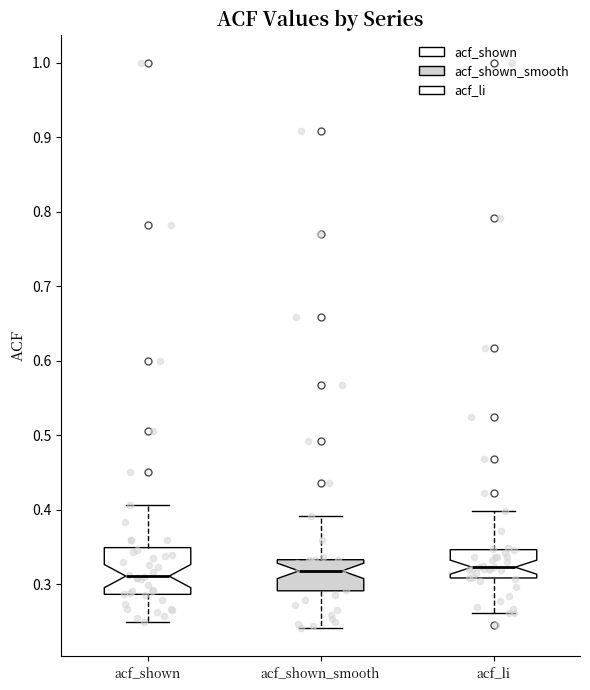

Reading left to right, transcribe this box plot: for each box, give where its median line is, the range the box spans, and where its two whiskers end, as read against the y-axis. The values are not printed on the chart, so give them approximately, as read against the axis.

acf_shown: median 0.31, box 0.29 to 0.35, whiskers 0.25 to 0.41
acf_shown_smooth: median 0.32, box 0.29 to 0.33, whiskers 0.24 to 0.39
acf_li: median 0.32, box 0.31 to 0.35, whiskers 0.26 to 0.40